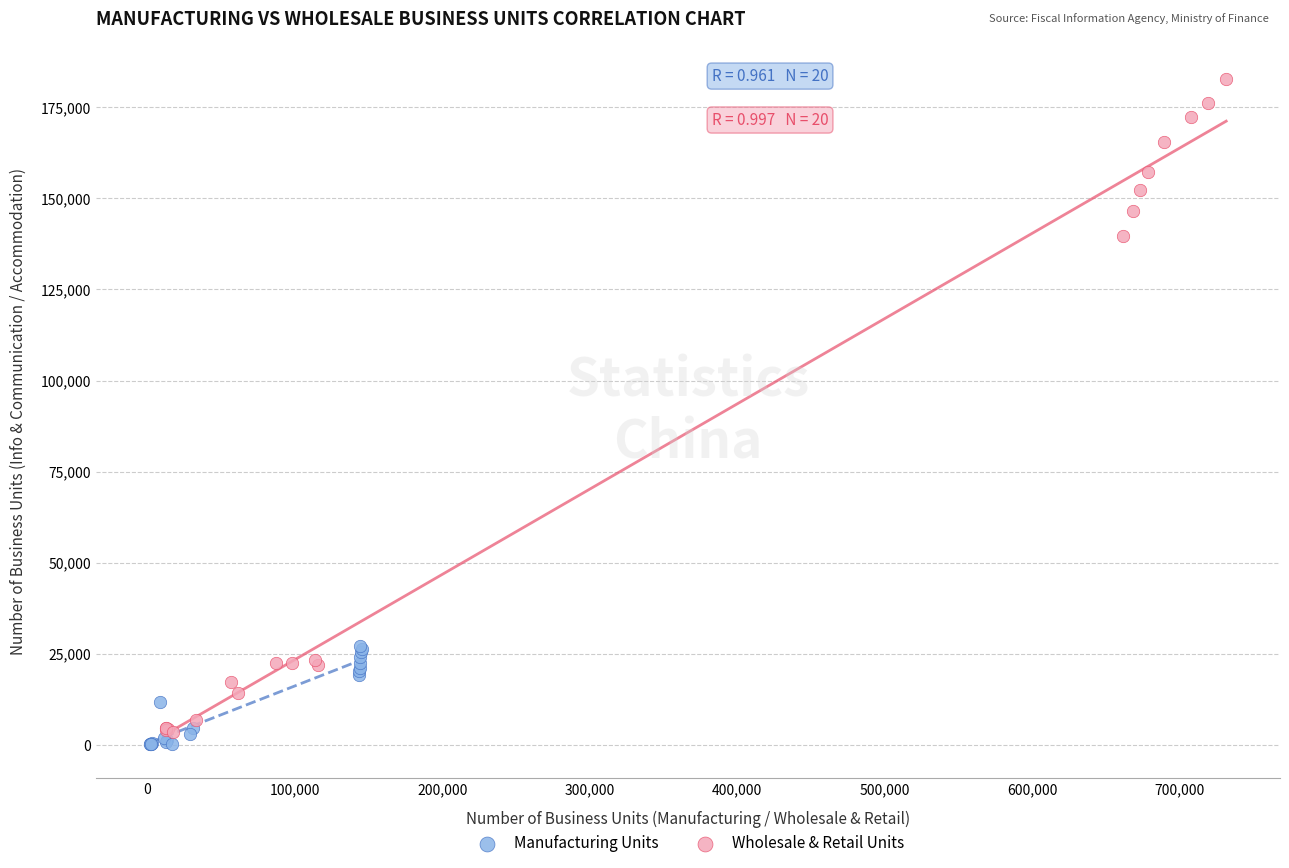

Which series has the widest spread of Y values?

Wholesale & Retail Units